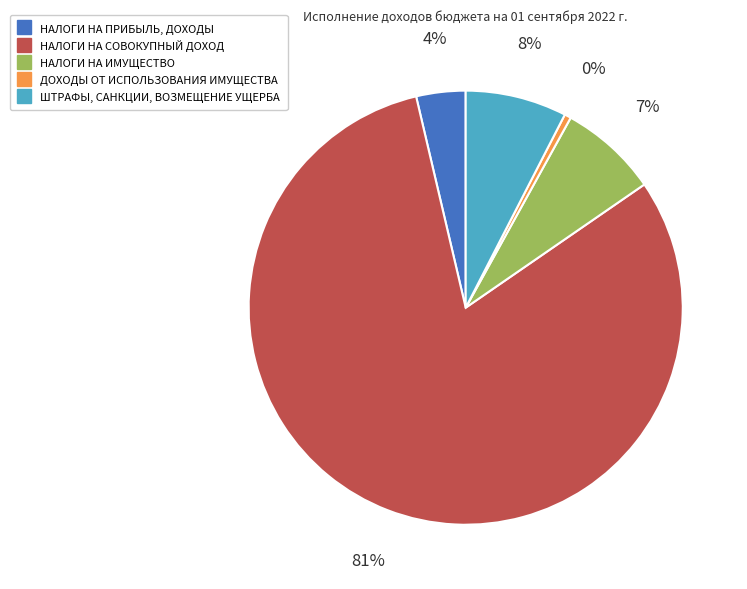

Which slice is the largest?

НАЛОГИ НА СОВОКУПНЫЙ ДОХОД